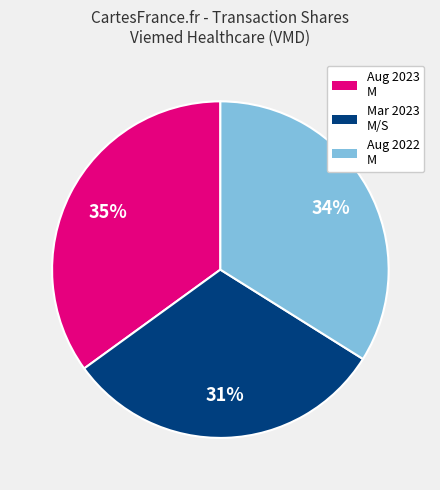

Is there any slice that represents more than half of the pie?

No